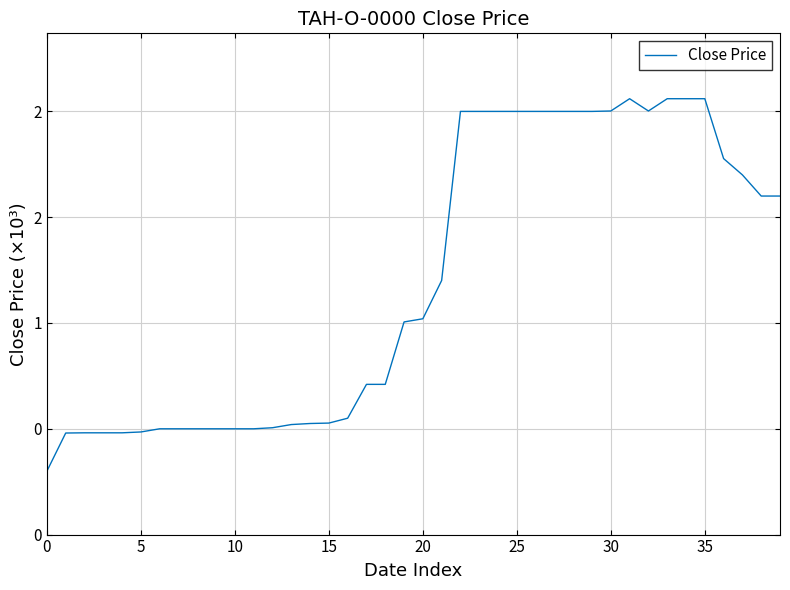

What is the value of the 30th point from the left?

2000